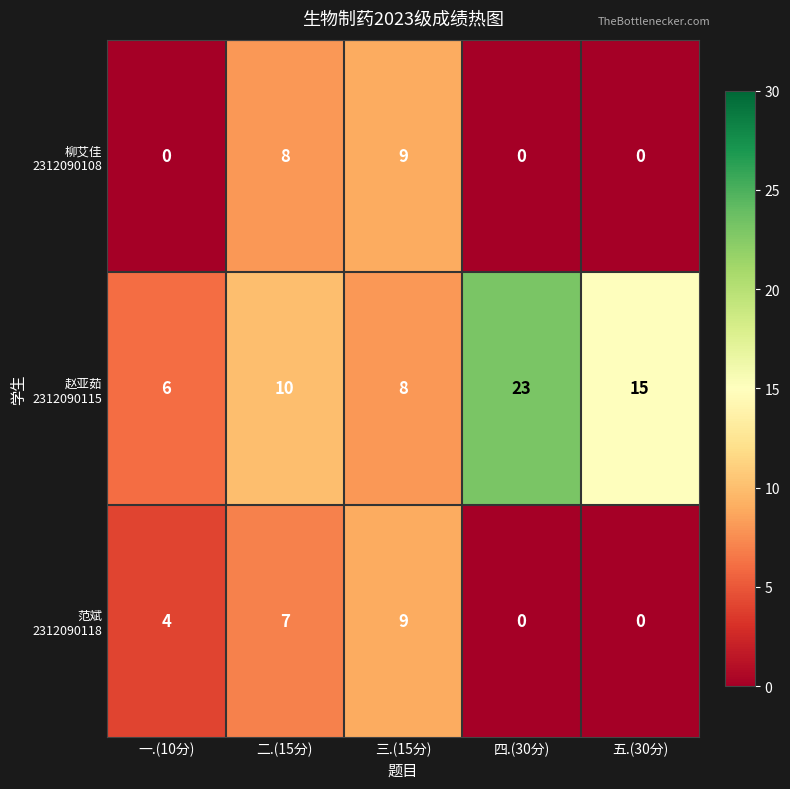

What is the spread (max minus min) of values at 四.(30分)?

23